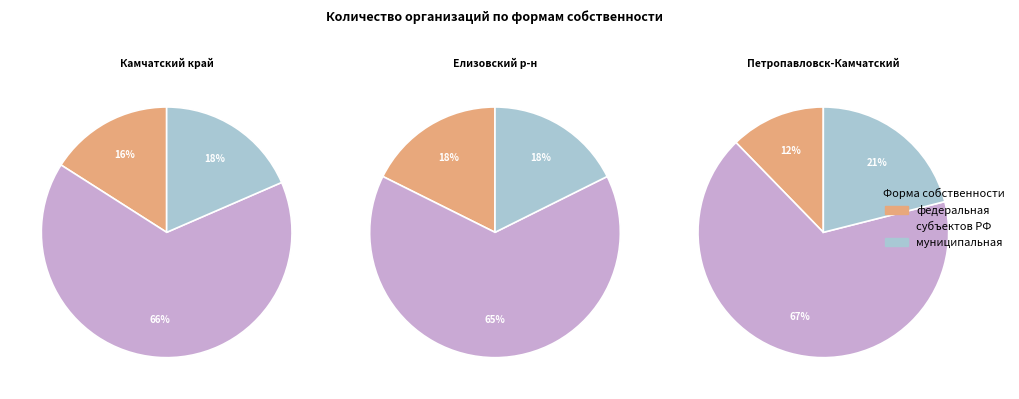

How many slices are in this pie chart?

3